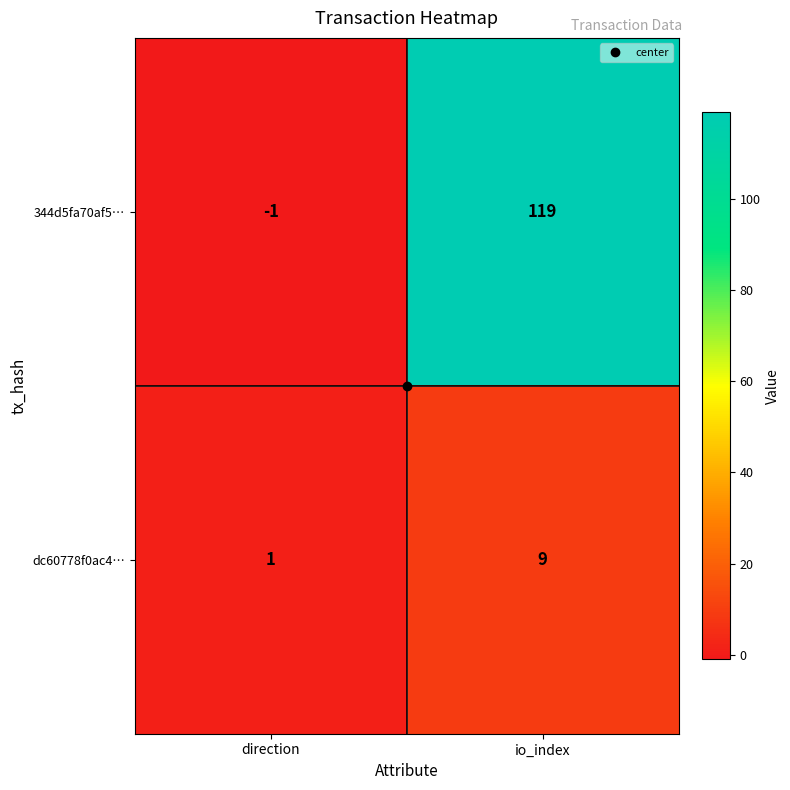

What is the sum of all dc60778f0ac4… values?

10